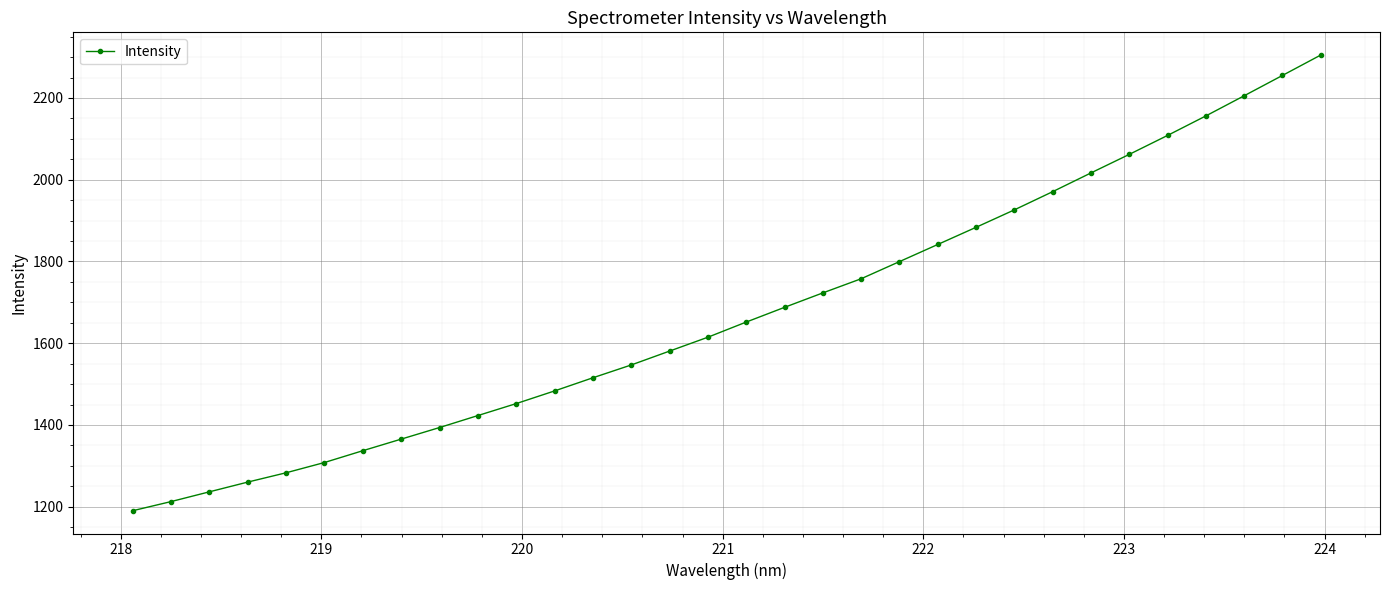

What is the minimum value shown in the chart?

1190.1